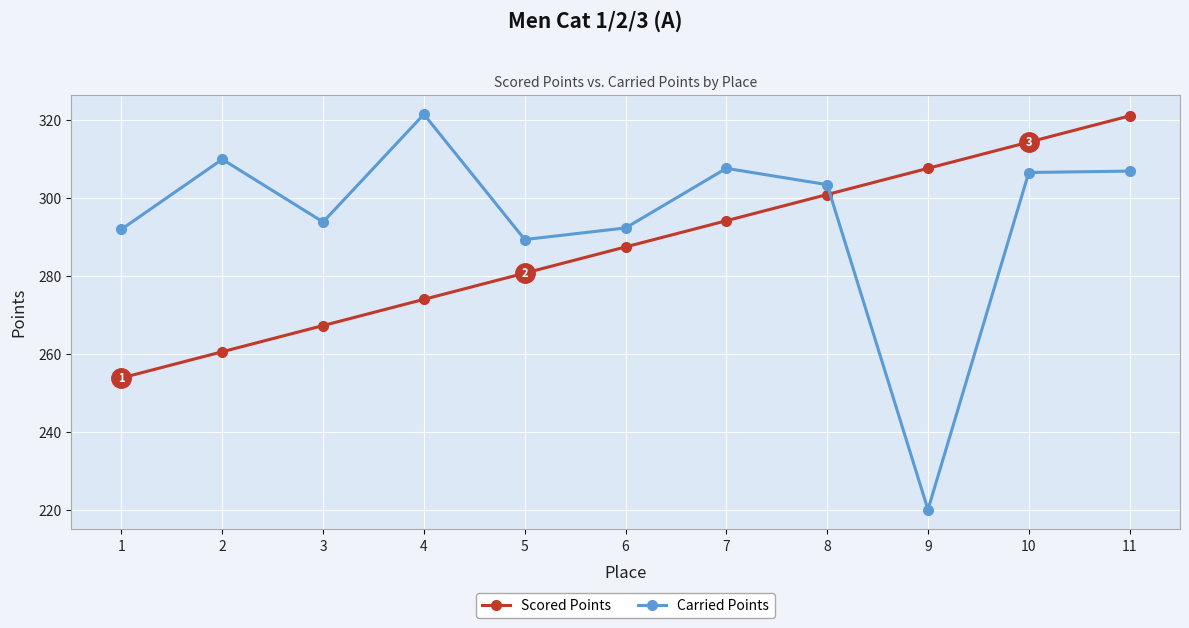

Does the chart display data point markers on the line(s)?

Yes